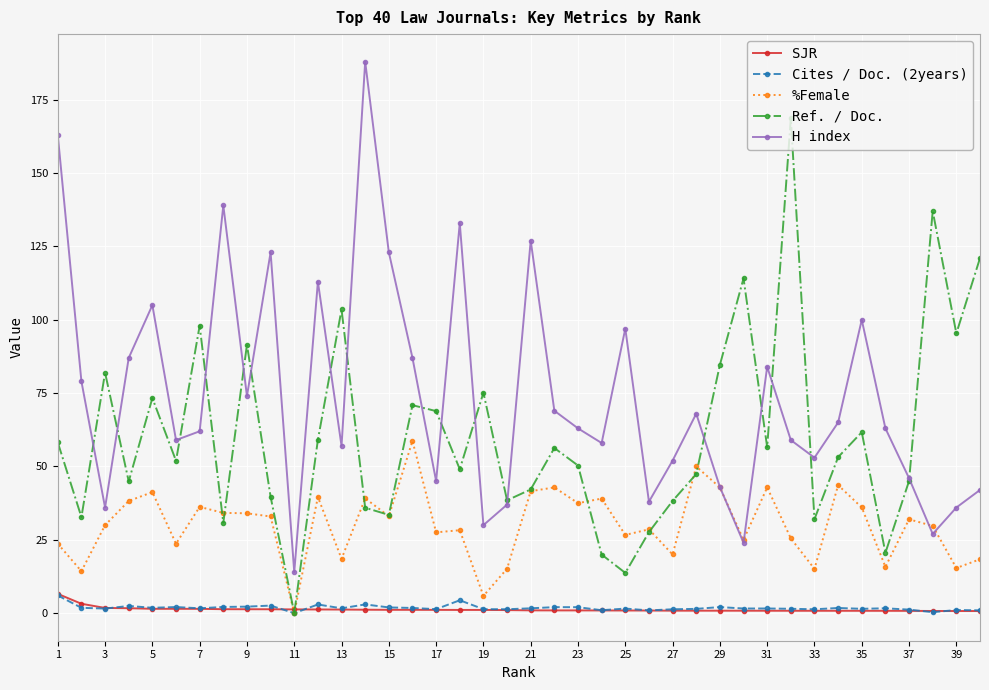

True or false: SJR and H index intersect in this chart.

False